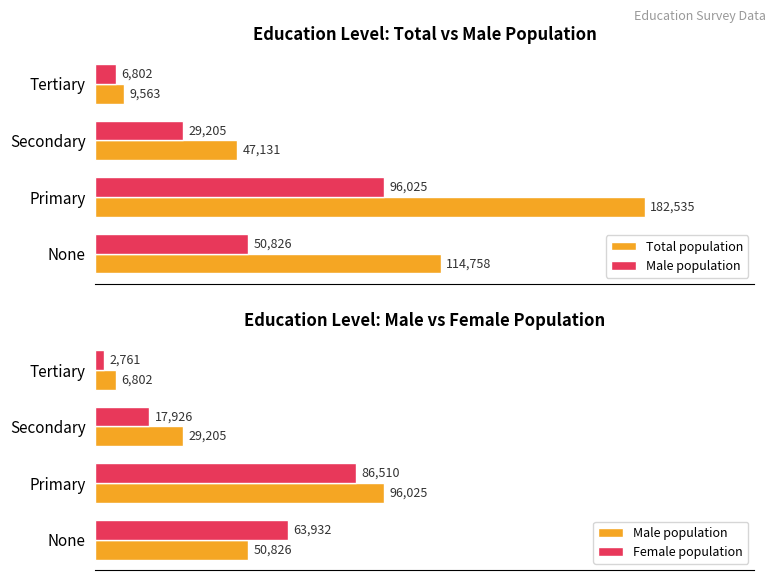

What is the average value of the Female population series?

42782